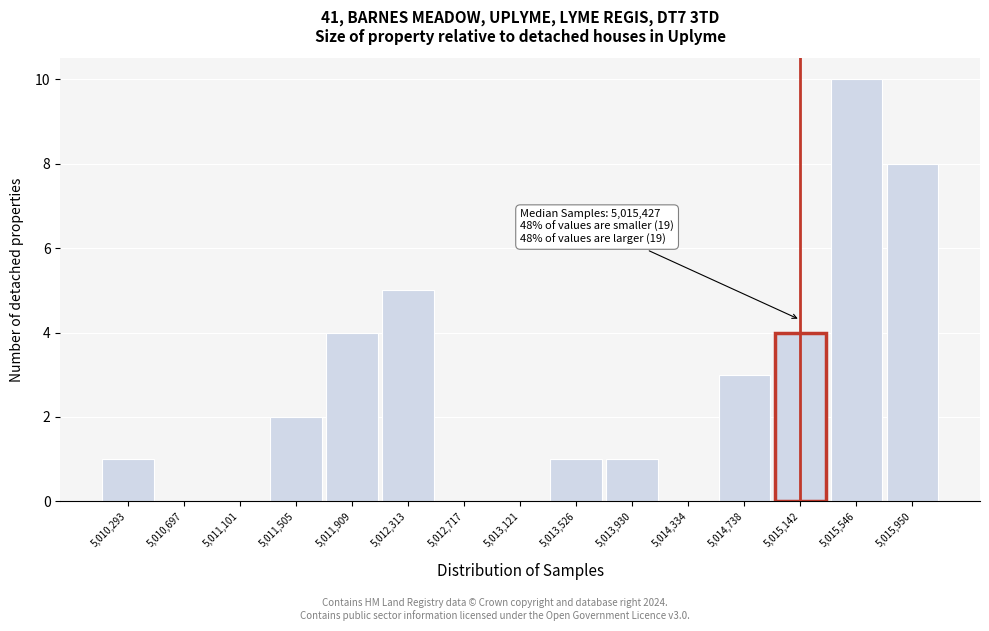

Reading right to left, what are all the values shown in this chart?

5,015,950=8	5,015,546=10	5,015,142=4	5,014,738=3	5,014,334=0	5,013,930=1	5,013,526=1	5,013,121=0	5,012,717=0	5,012,313=5	5,011,909=4	5,011,505=2	5,011,101=0	5,010,697=0	5,010,293=1